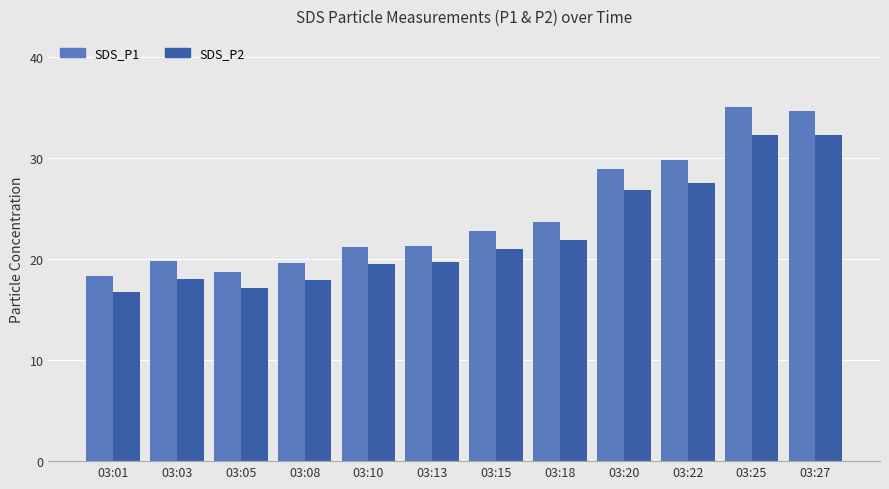

What is the total value across all series at 03:15?

43.8